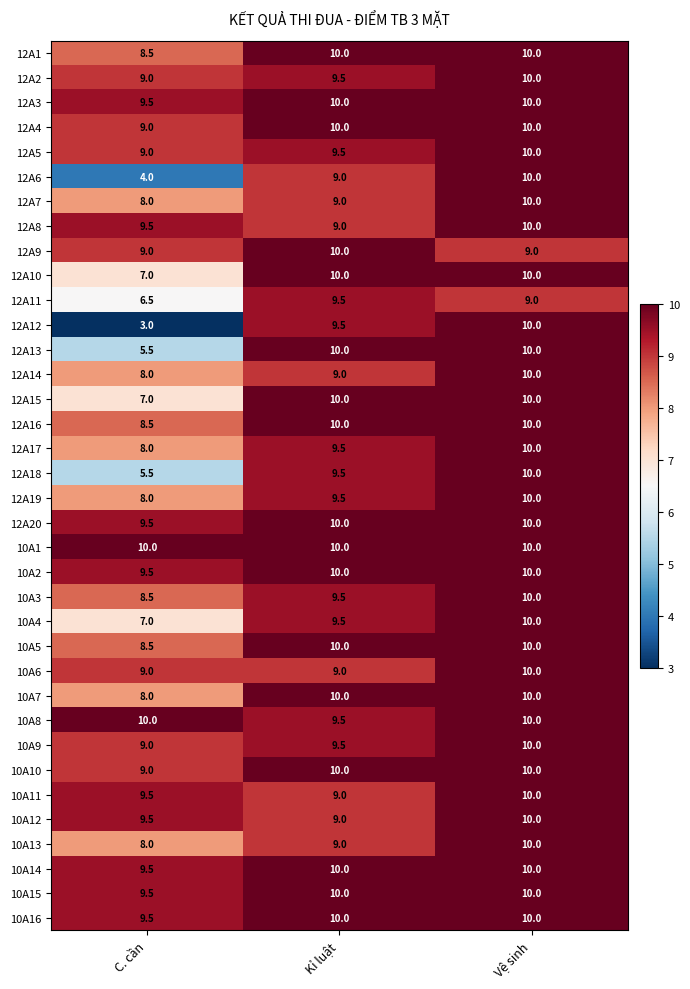

Where does the 12A18 series first go above 9?

Kỉ luật